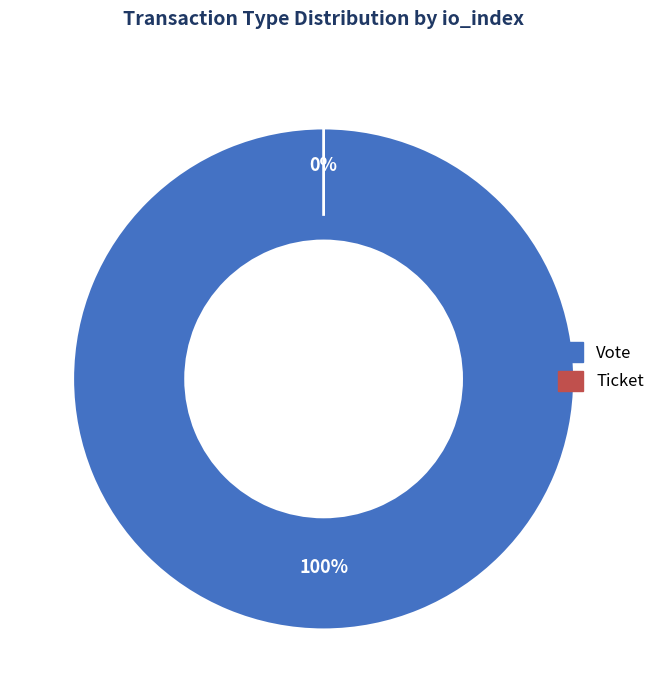

To the nearest percent, what is the average slice percentage?

50%